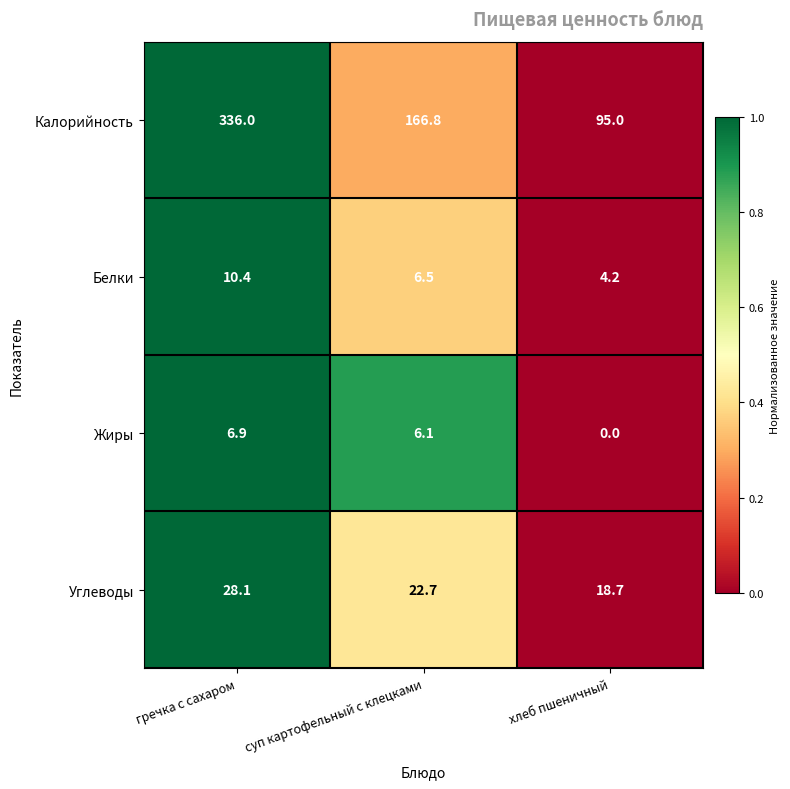

Which series has the largest total across all categories?

Калорийность